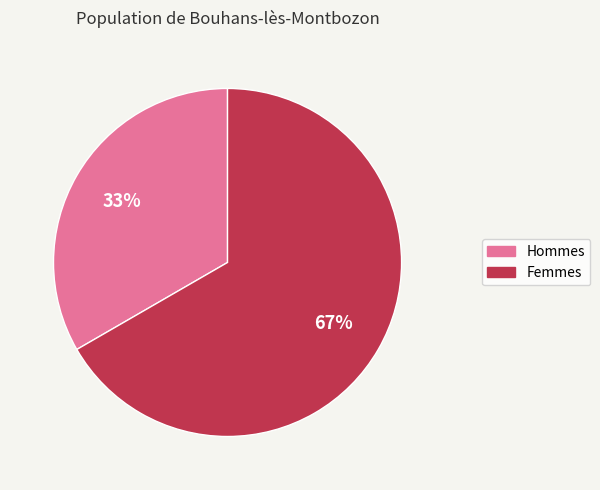

To the nearest percent, what is the average slice percentage?

50%